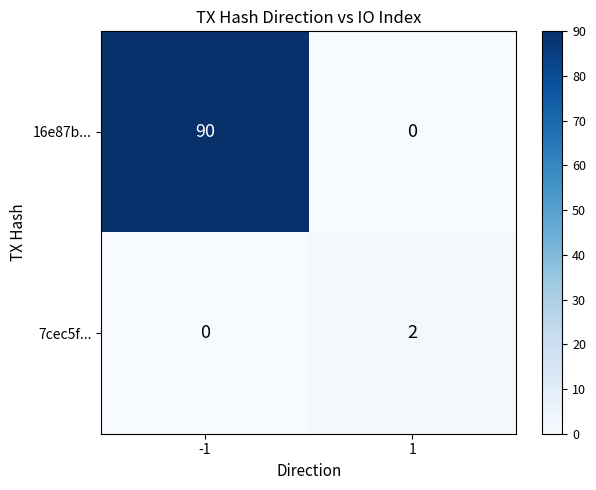

What is the spread (max minus min) of values at 1?

2